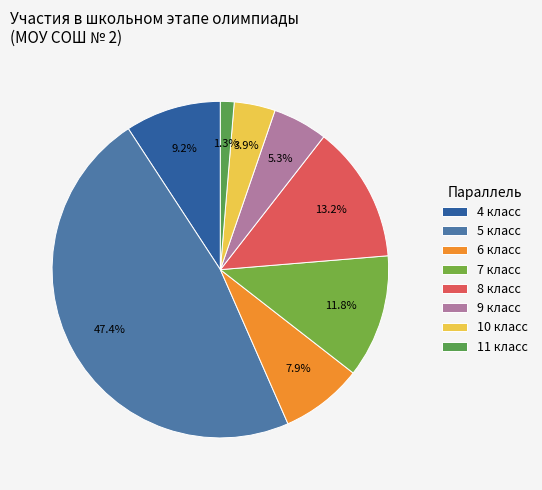

How many segments does this pie chart have?

8